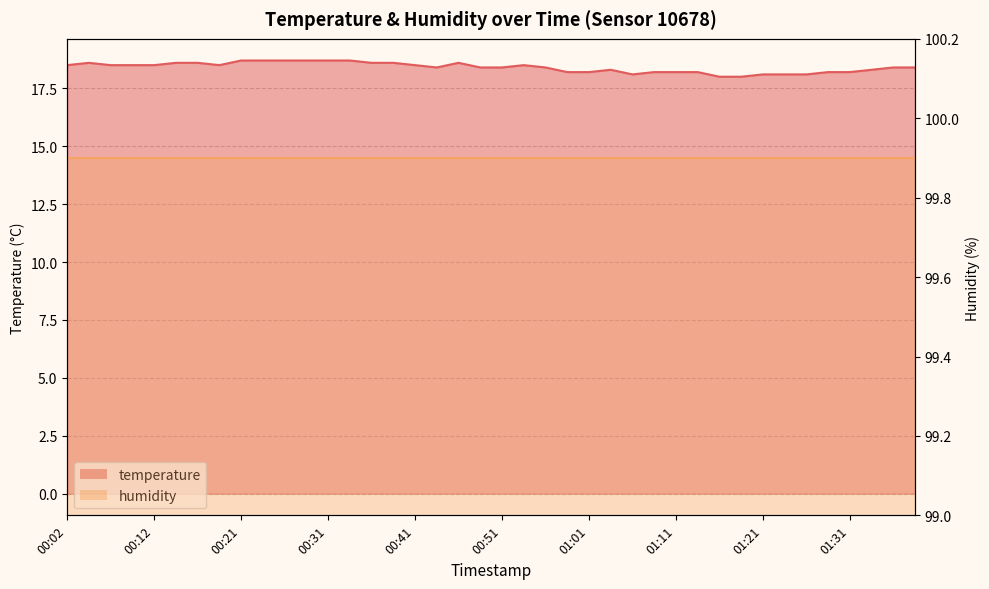

How many interior local peaks (higher than both neighbors) does the data have?

4